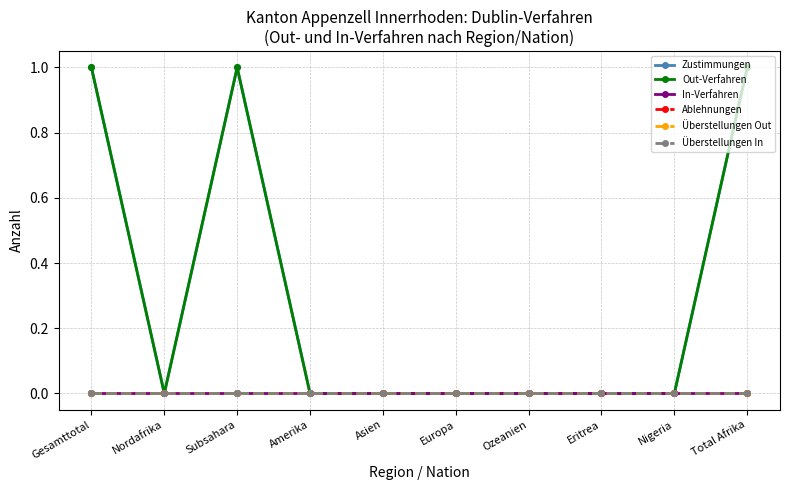

Reading left to right, list all the values displayed in this chart.

Zustimmungen: 1	0	1	0	0	0	0	0	0	1
Out-Verfahren: 1	0	1	0	0	0	0	0	0	1
In-Verfahren: 0	0	0	0	0	0	0	0	0	0
Ablehnungen: 0	0	0	0	0	0	0	0	0	0
Überstellungen Out: 0	0	0	0	0	0	0	0	0	0
Überstellungen In: 0	0	0	0	0	0	0	0	0	0